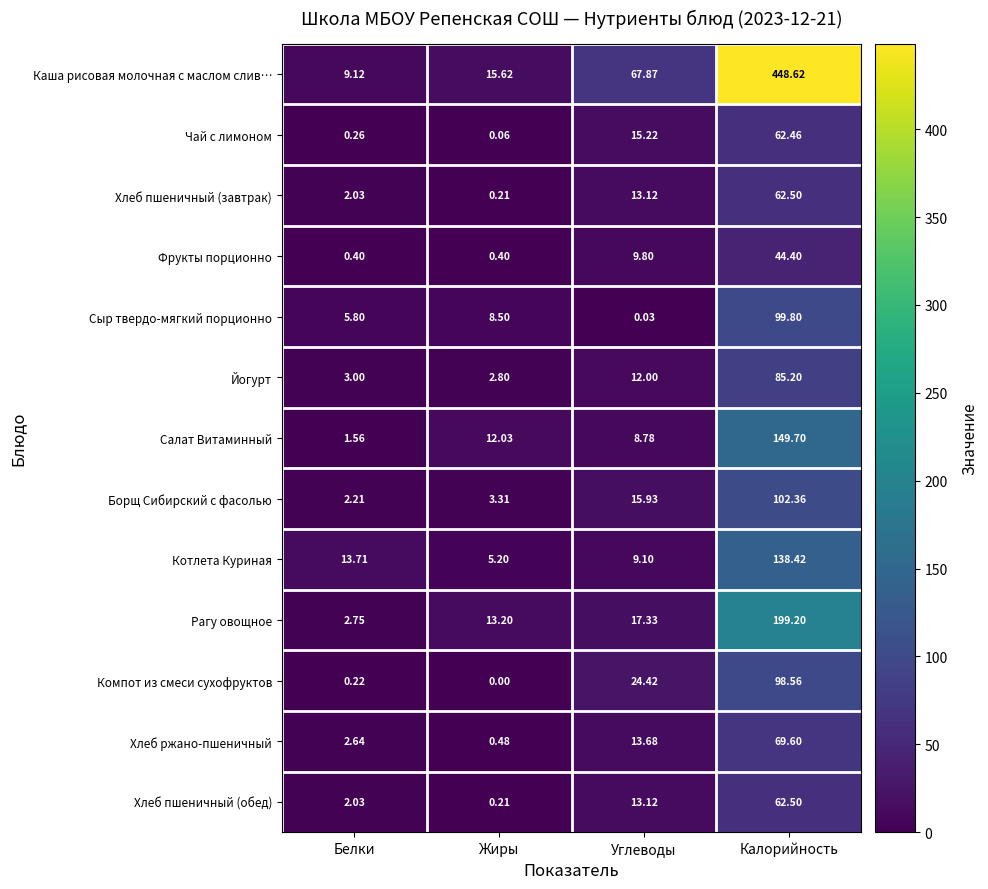

Between Жиры and Углеводы, which series saw the biggest shift?

Каша рисовая молочная с маслом слив…